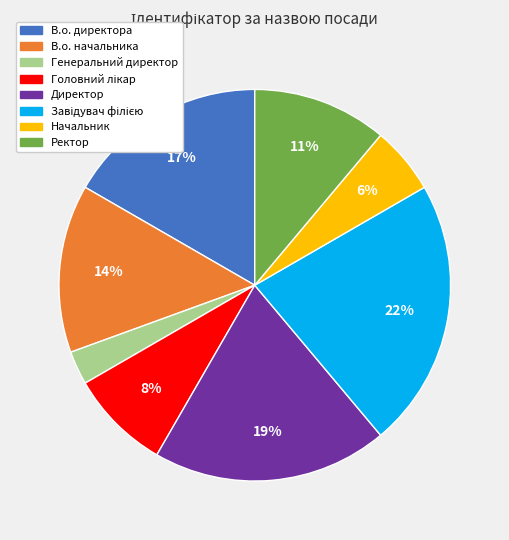

To the nearest percent, what is the difference between the largest and smallest slice percentages?

19%